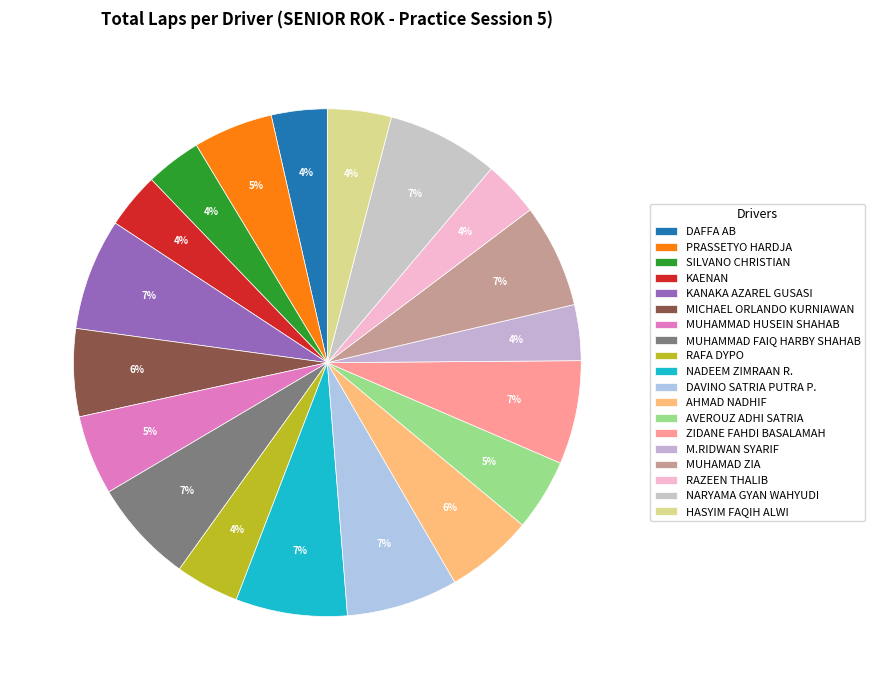

Which slice is the largest?

KANAKA AZAREL GUSASI